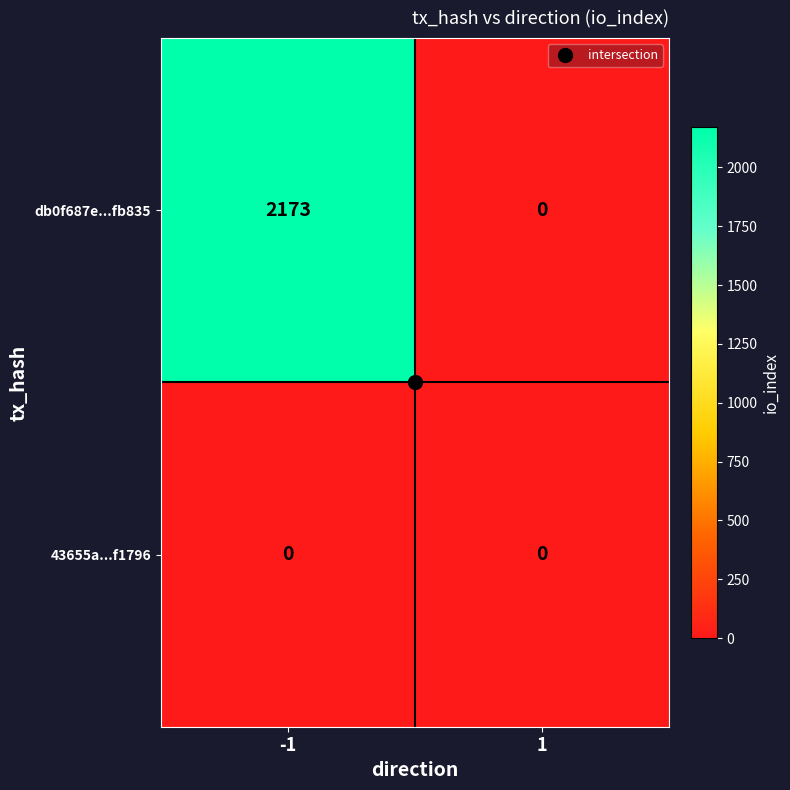

What is the sum of all db0f687e...fb835 values?

2173